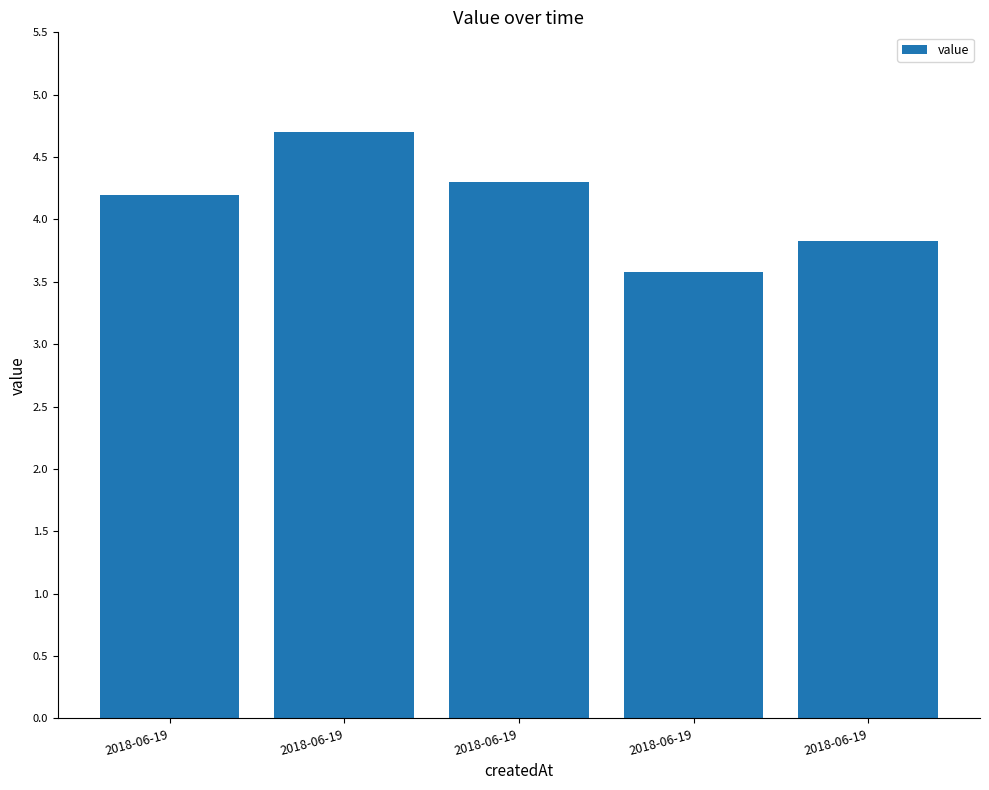

The chart shows a value of 6.5 at 2018-06-19. True or false?

False